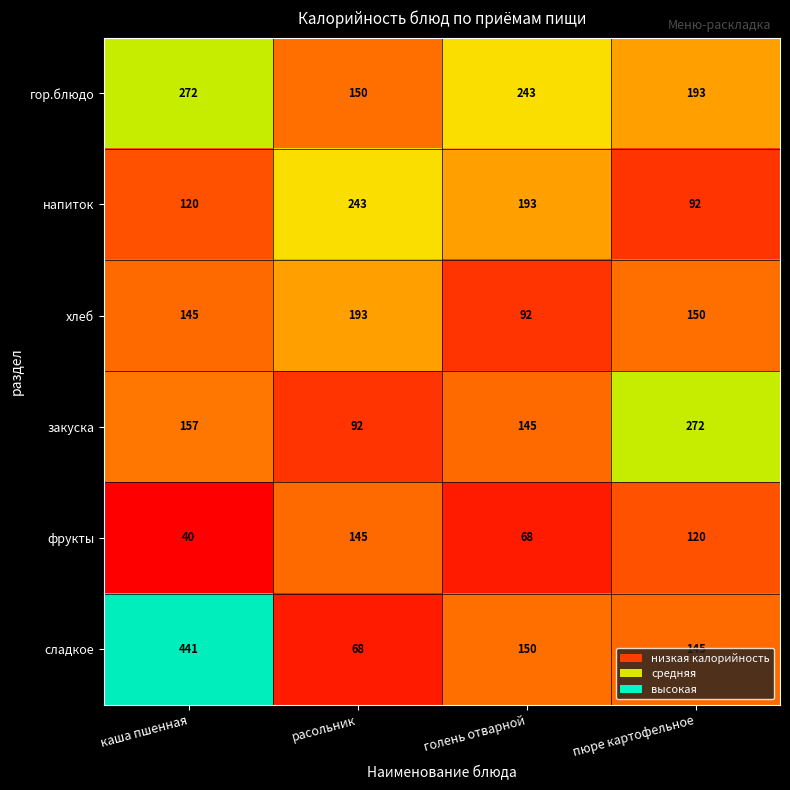

At which label does напиток reach its peak?

расольник